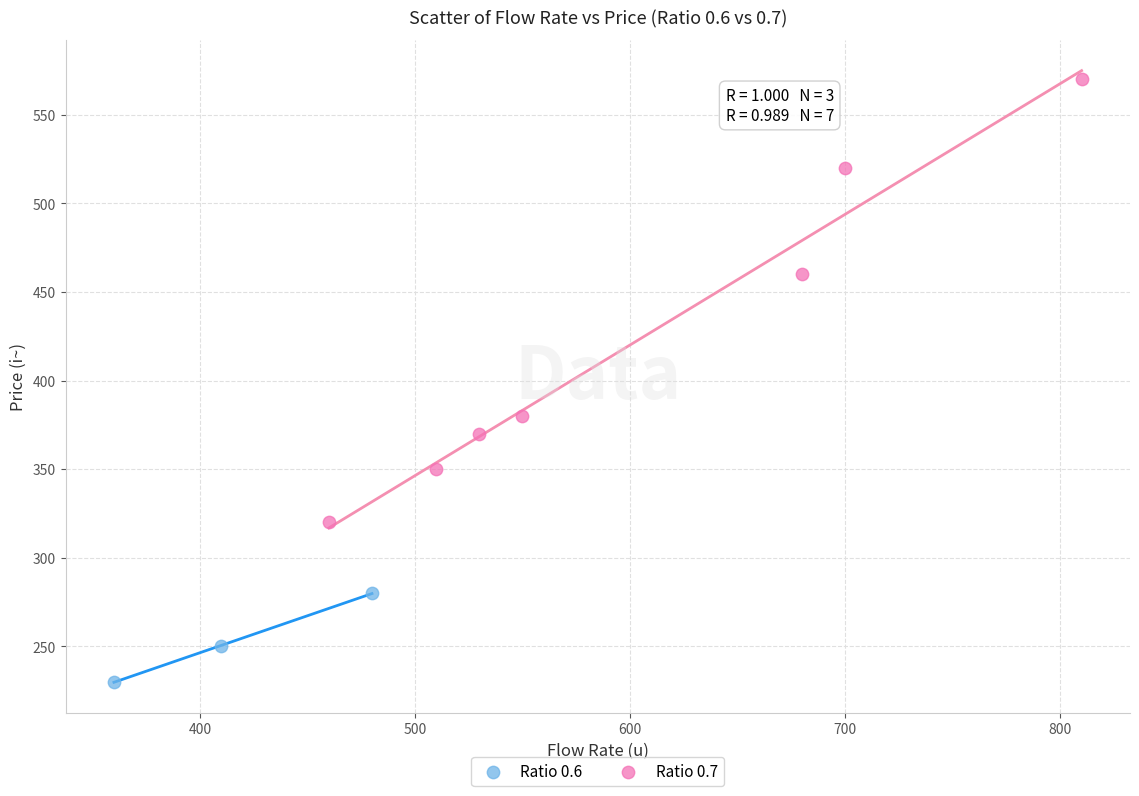

Which series contains the lowest Y value?

Ratio 0.6